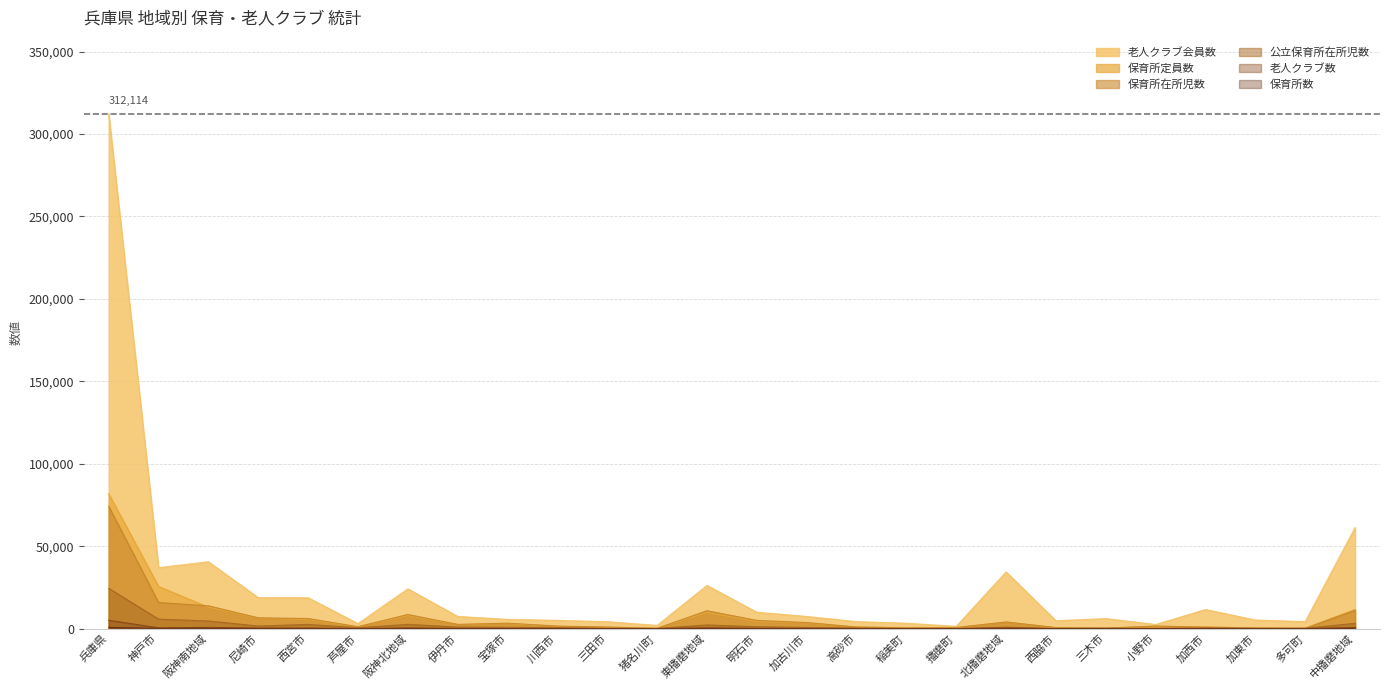

The 老人クラブ会員数 series shows 36980 at 神戸市. True or false?

True